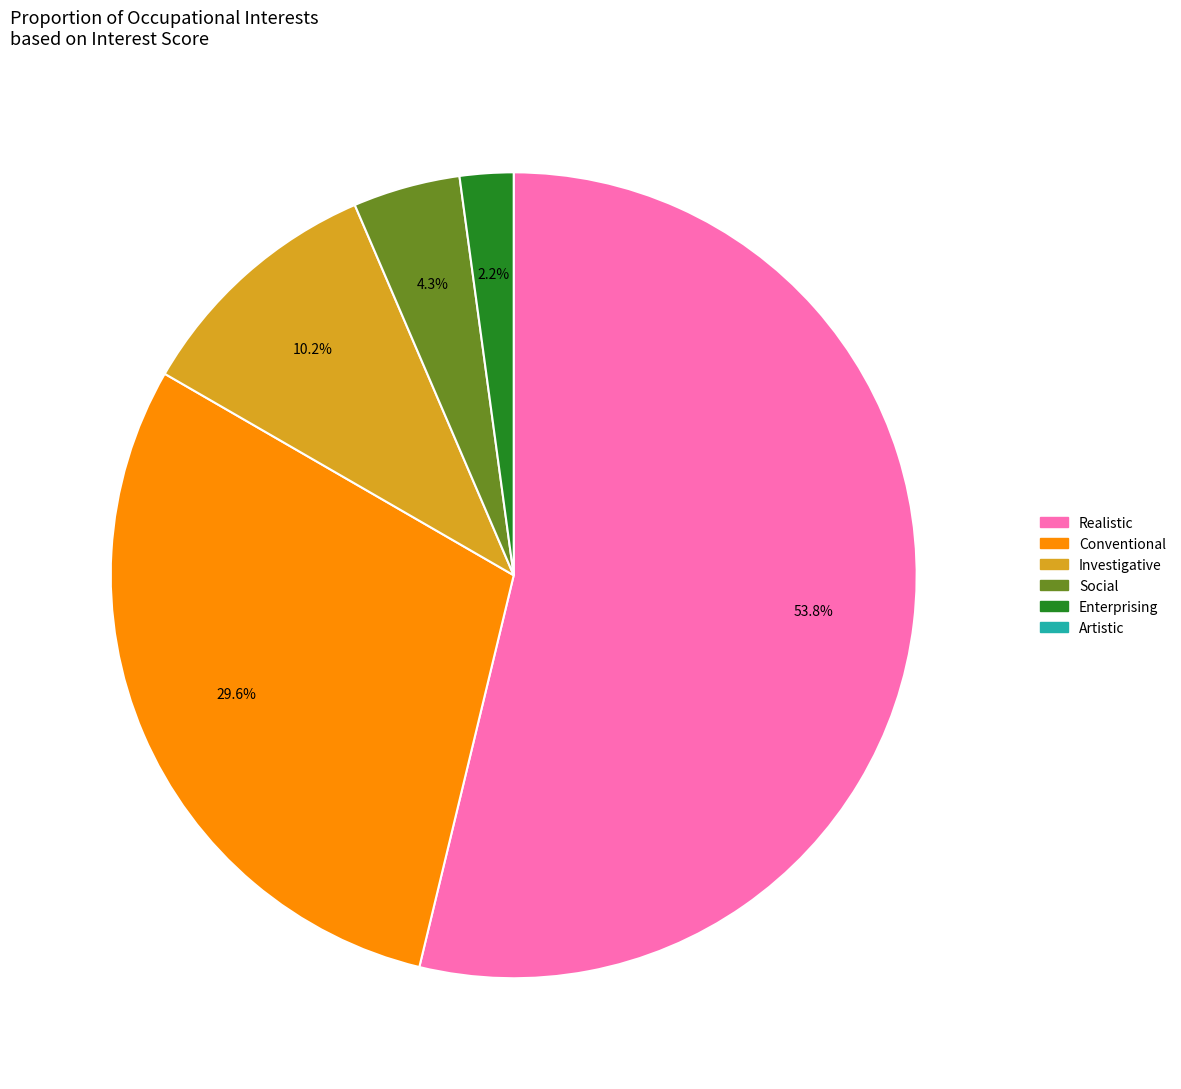

Does any single category account for the majority?

Yes